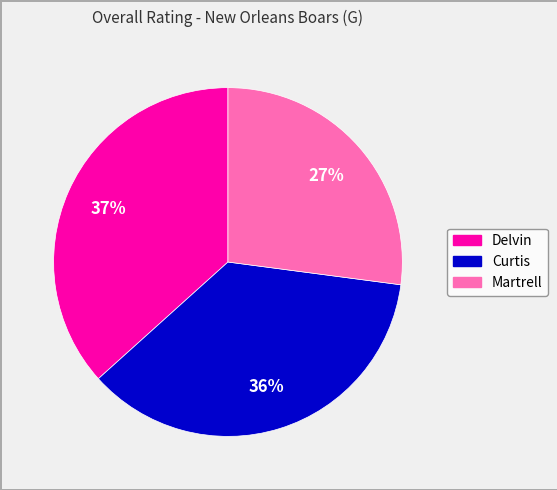

How many segments does this pie chart have?

3